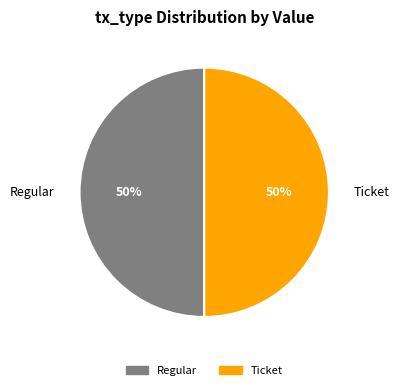

What is the ratio of the value at Regular to the value at Ticket?

1.0